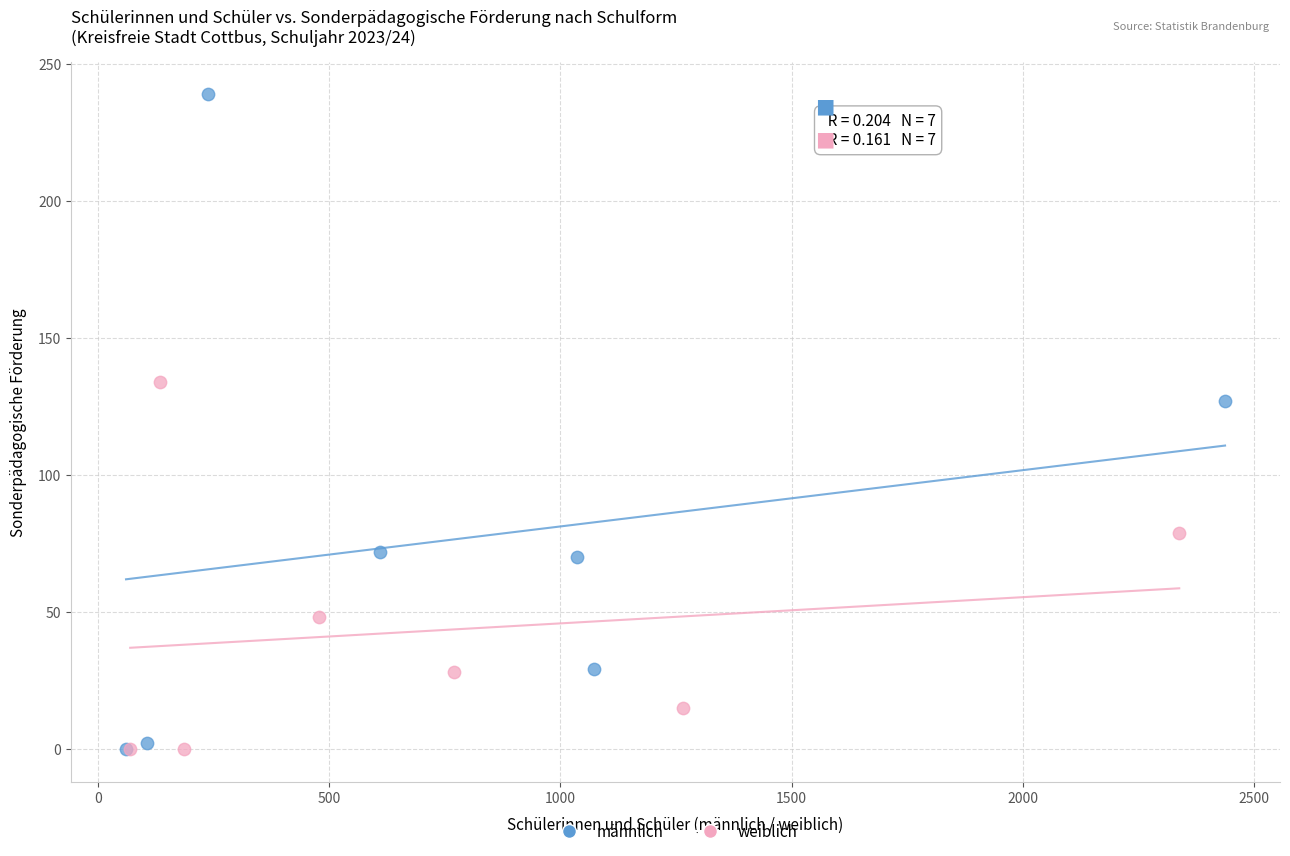

Which series has the largest Y range (max minus min)?

männlich